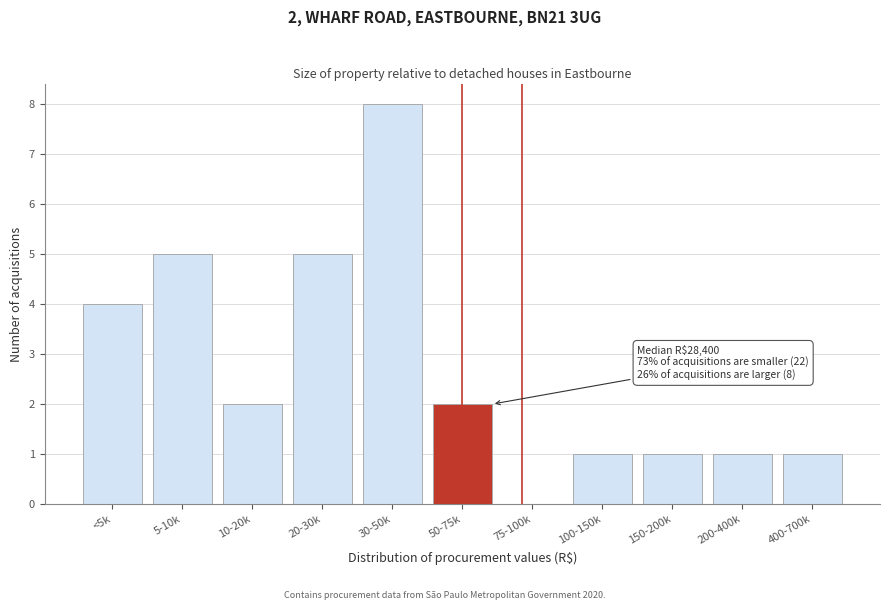

Reading left to right, what are all the values shown in this chart?

<5k=4	5-10k=5	10-20k=2	20-30k=5	30-50k=8	50-75k=2	75-100k=0	100-150k=1	150-200k=1	200-400k=1	400-700k=1